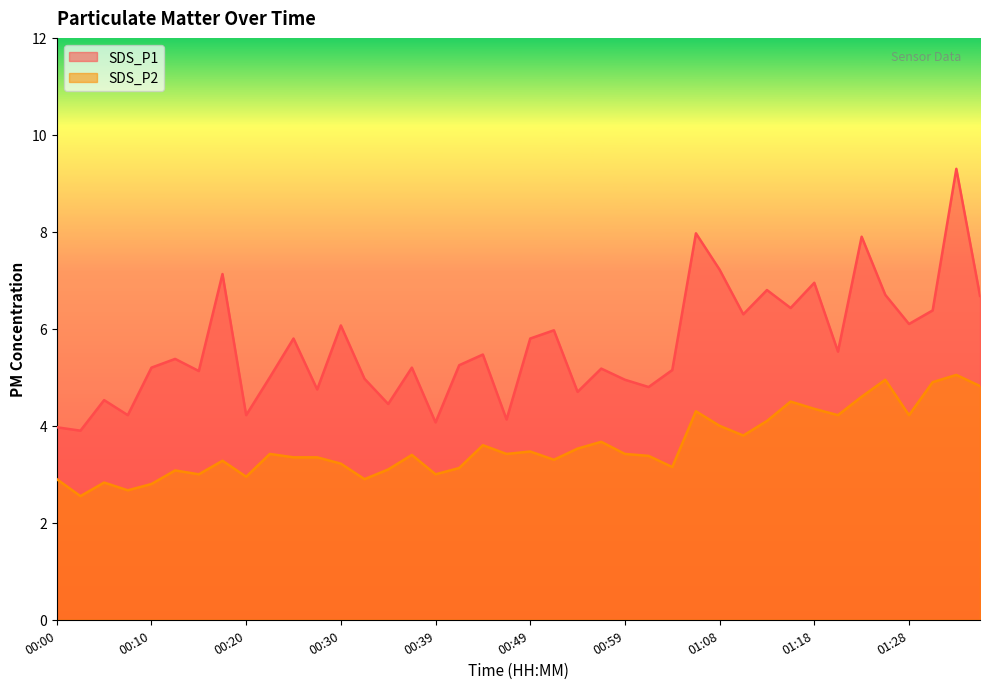

What is the total value across all series at 01:06?

12.3